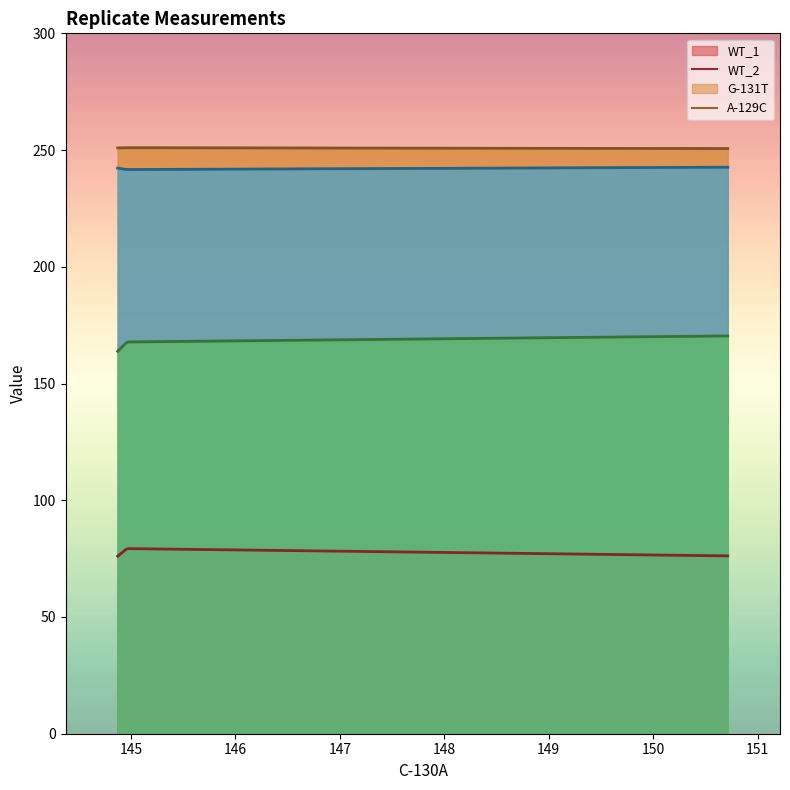

True or false: G-131T and A-129C cross at least once.

False